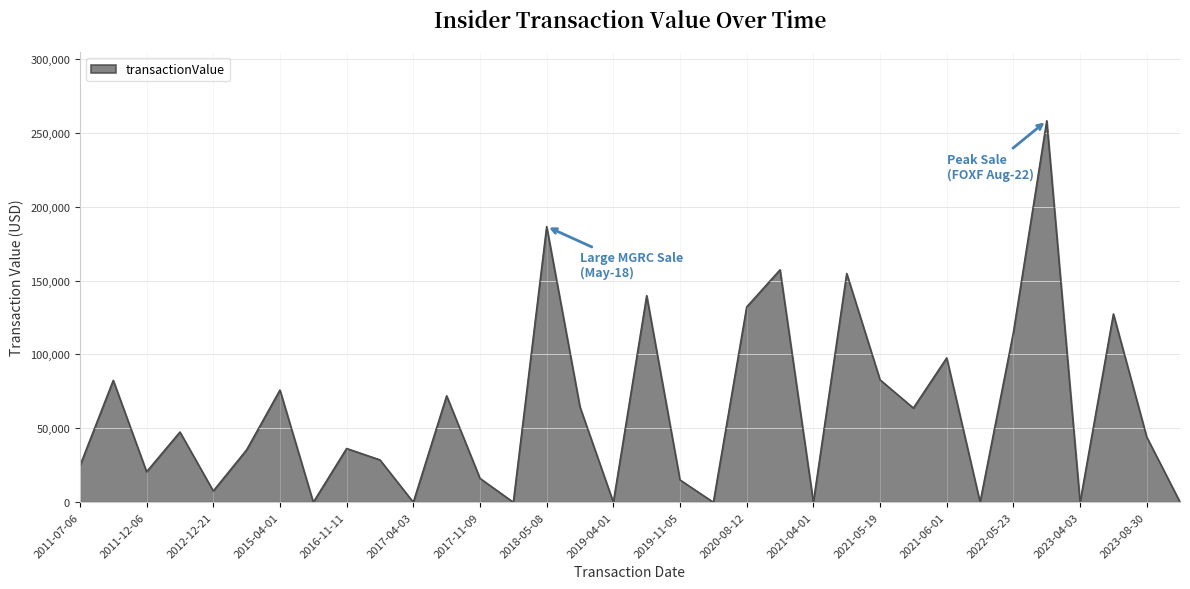

What is the difference between the maximum and minimum values?

258229